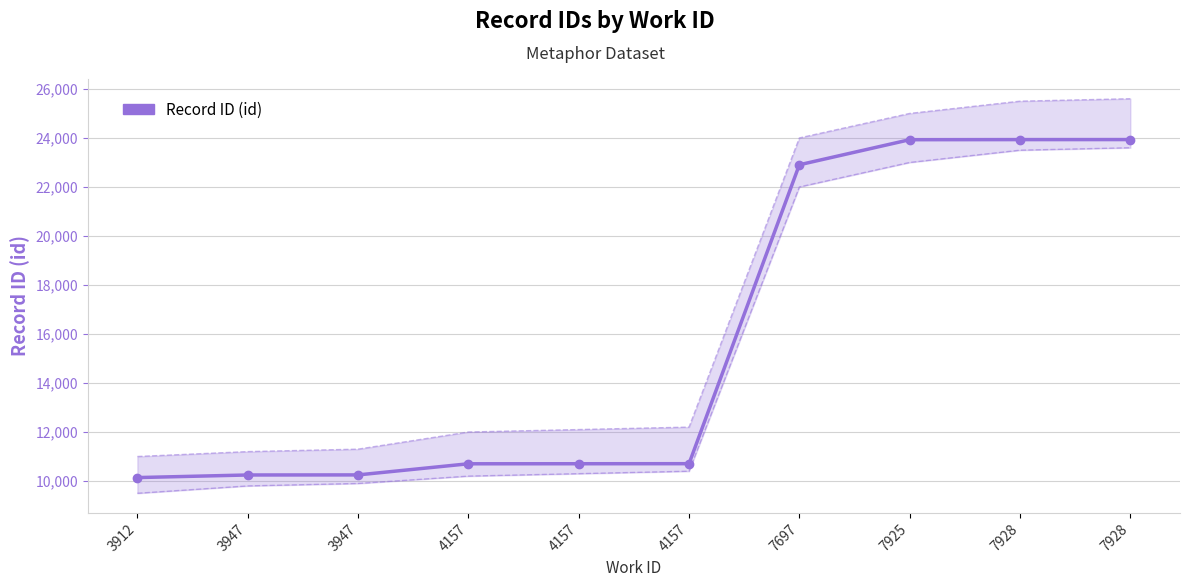

Reading left to right, extract all data points from this chart.

10140	10246	10249	10703	10705	10707	22905	23928	23932	23933